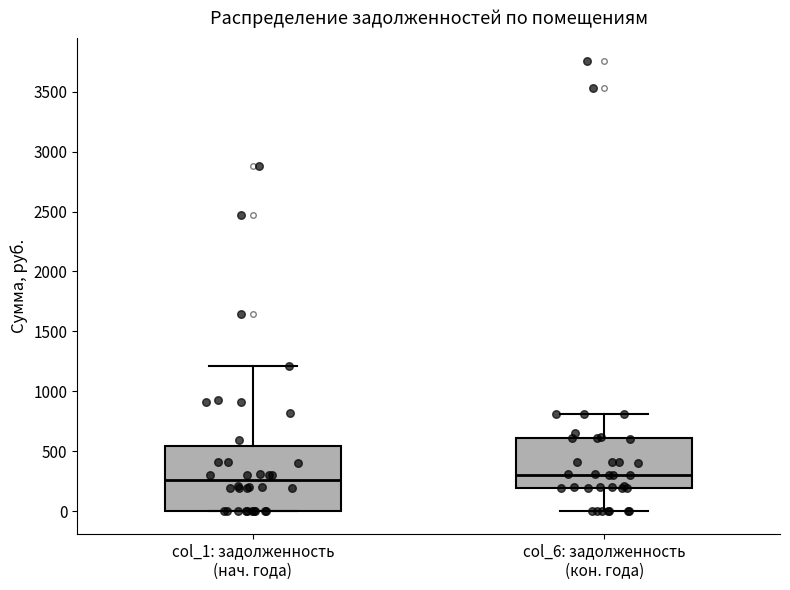

Where is the lower edge of the box for col_1: задолженность (нач. года) on the y-axis? The values are not printed on the chart, so give them approximately, as read against the axis.

0